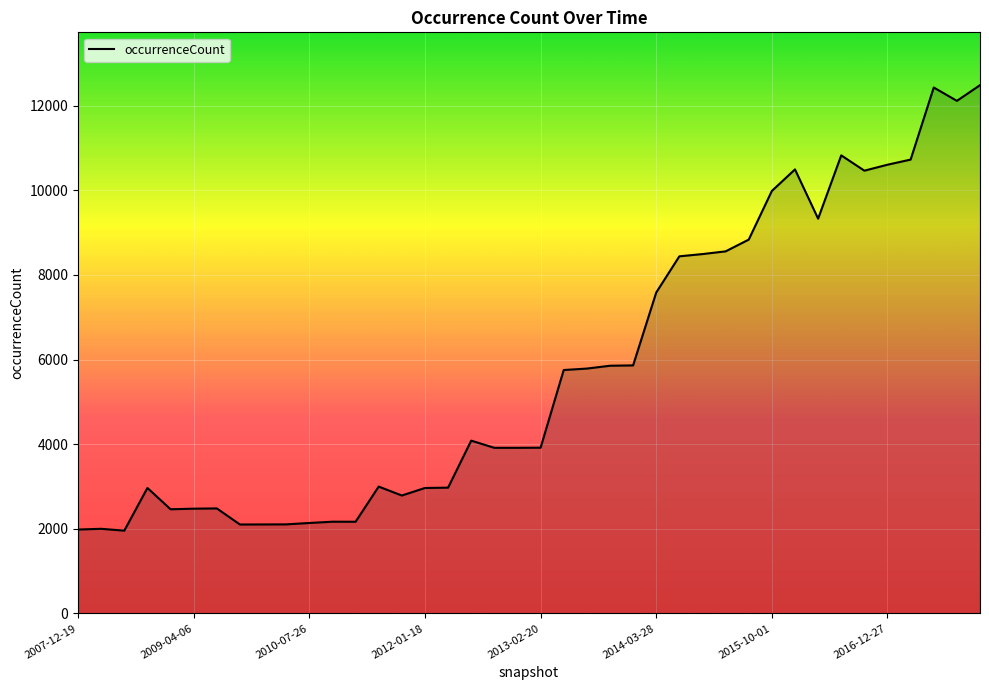

What is the greatest value displayed?

12485